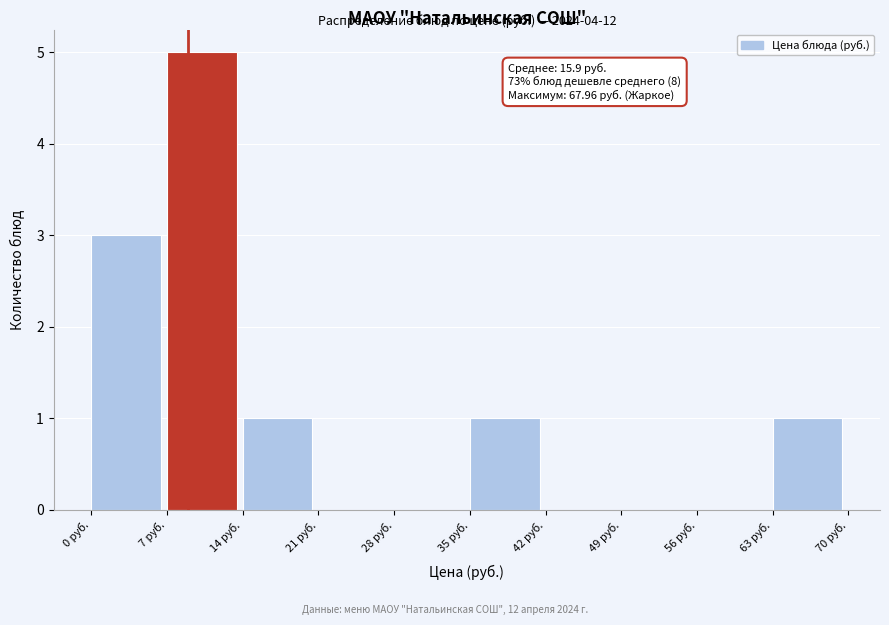

Which range on the x-axis has the tallest bar?

7 to 14